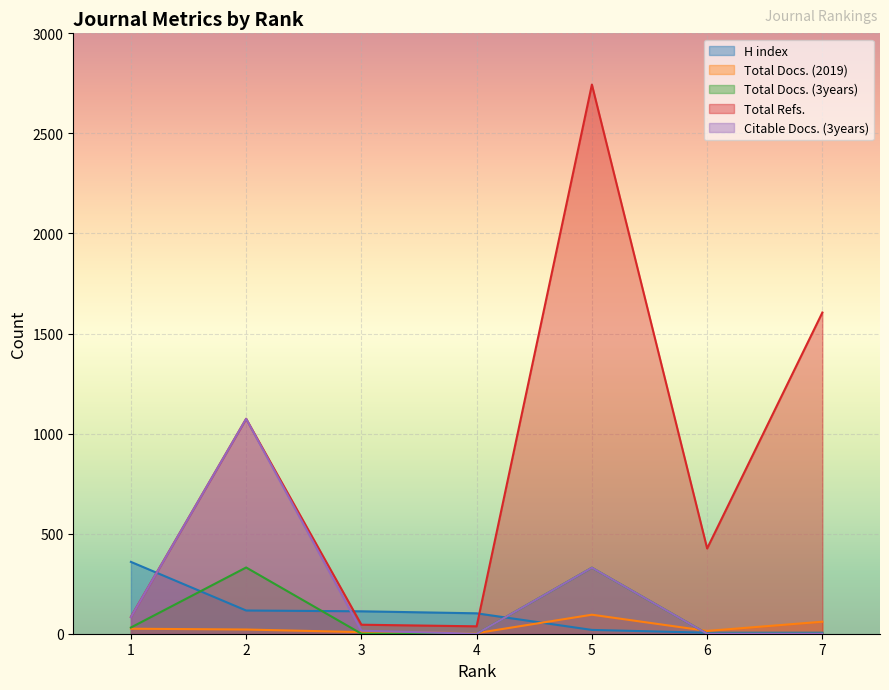

Rank the categories by Total Docs. (2019) value from lowest to highest.

4, 3, 6, 2, 1, 7, 5